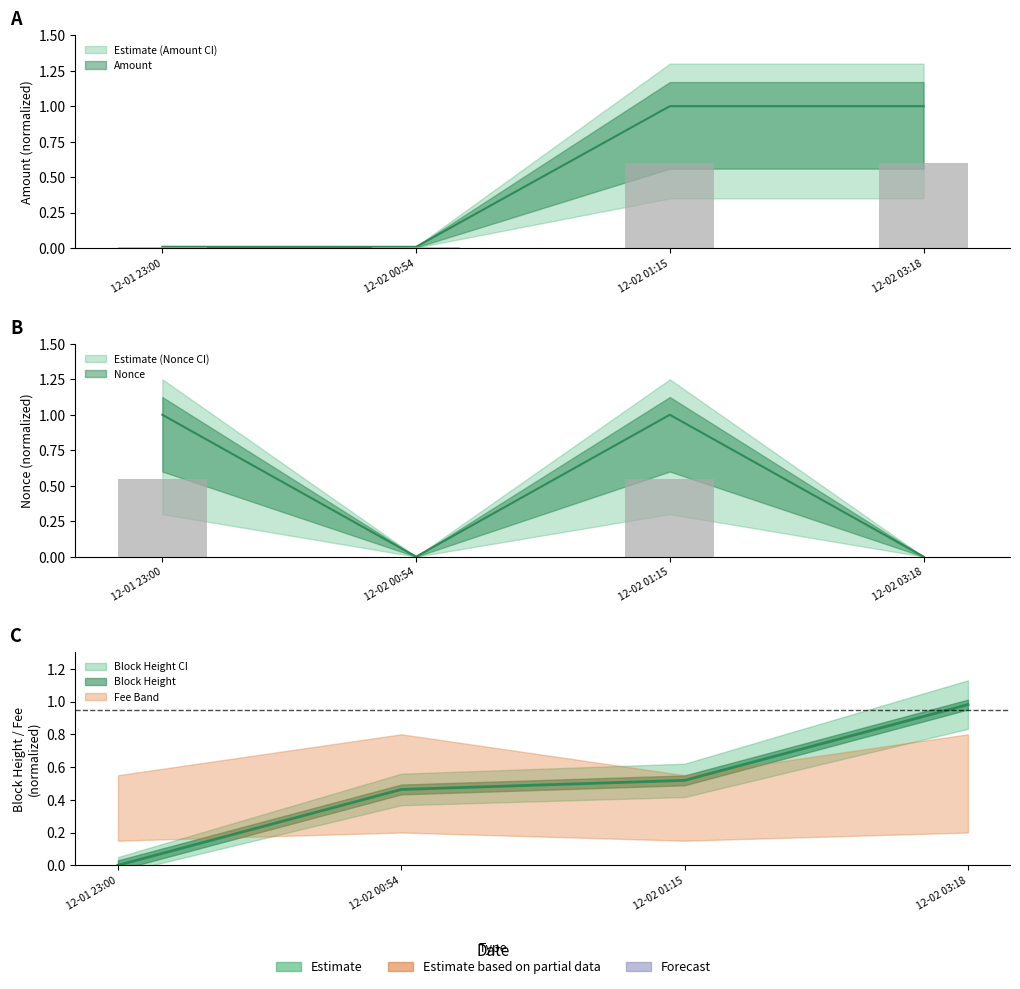

Count the number of data series in this chart.

3